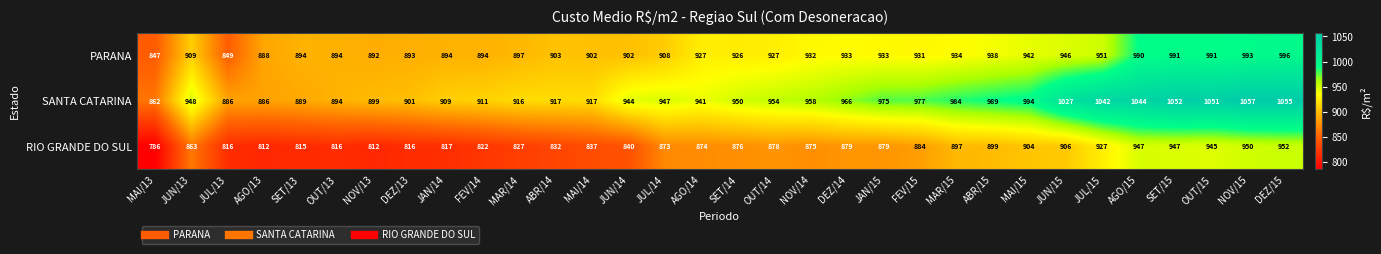

Count the number of data series in this chart.

3